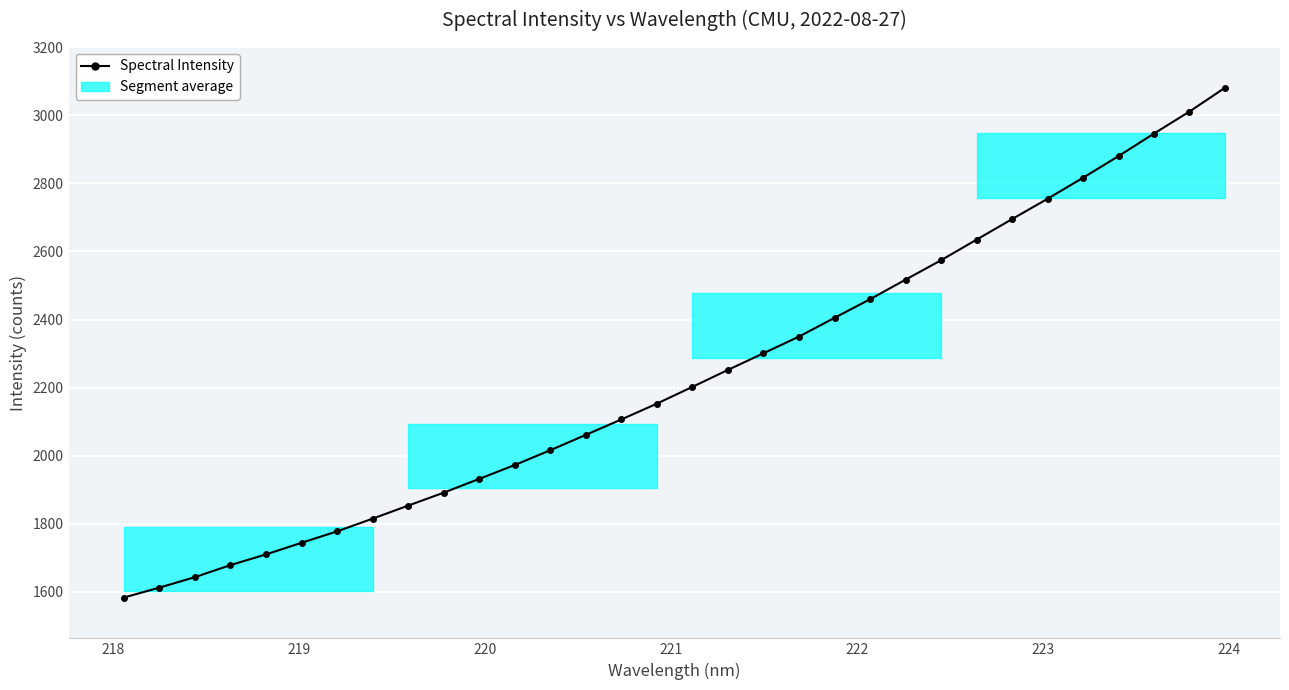

What is the value of the 13th point from the left?

2015.9